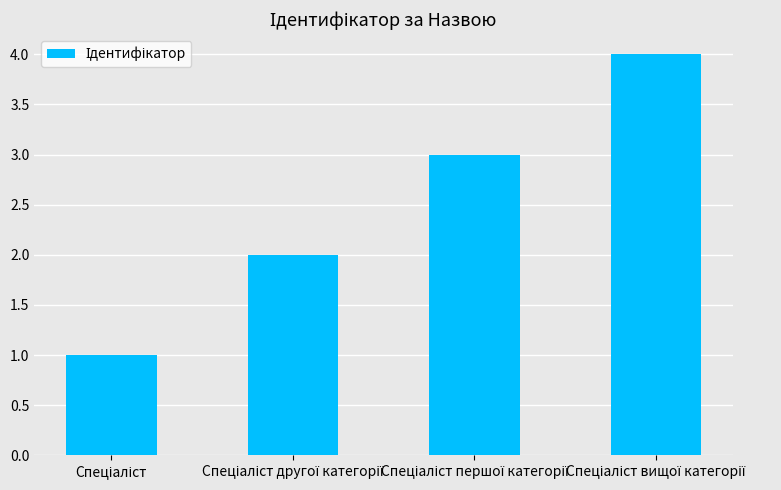

What is the greatest value displayed?

4